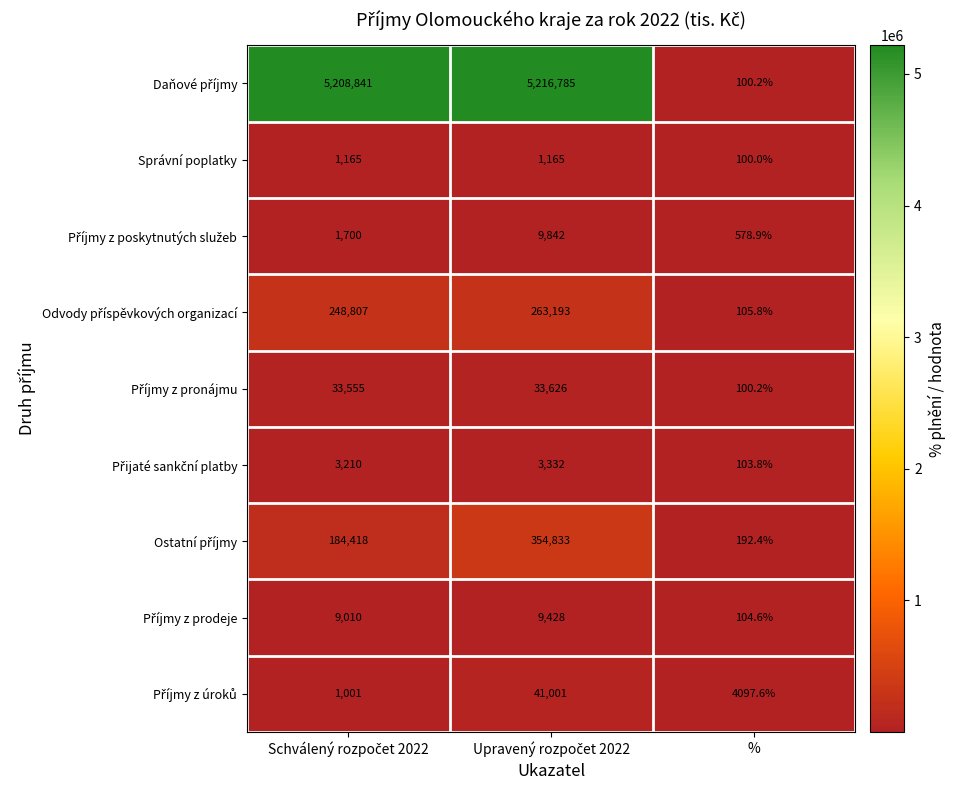

Count the number of data series in this chart.

9